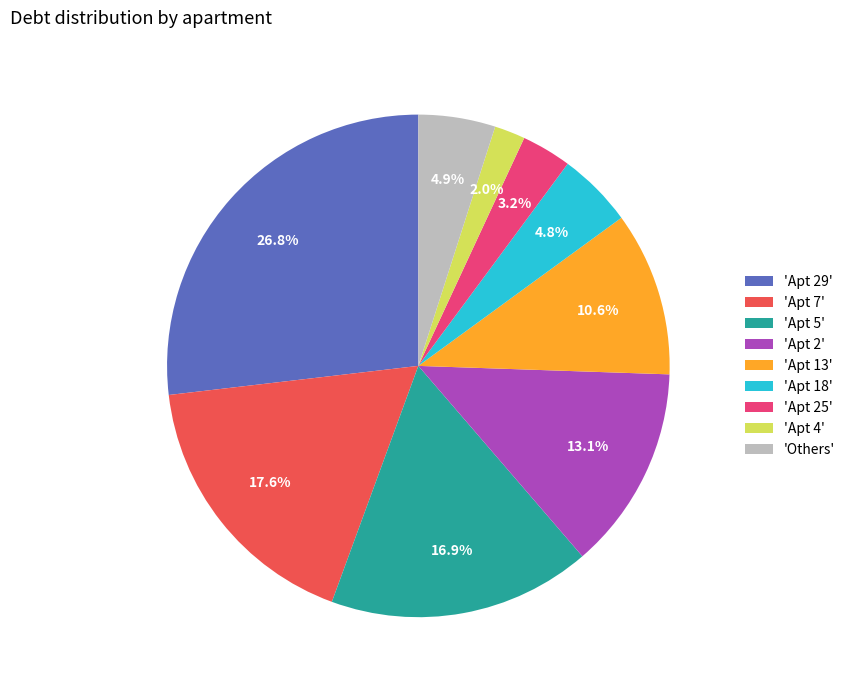

Which slice is the smallest?

'Apt 4'